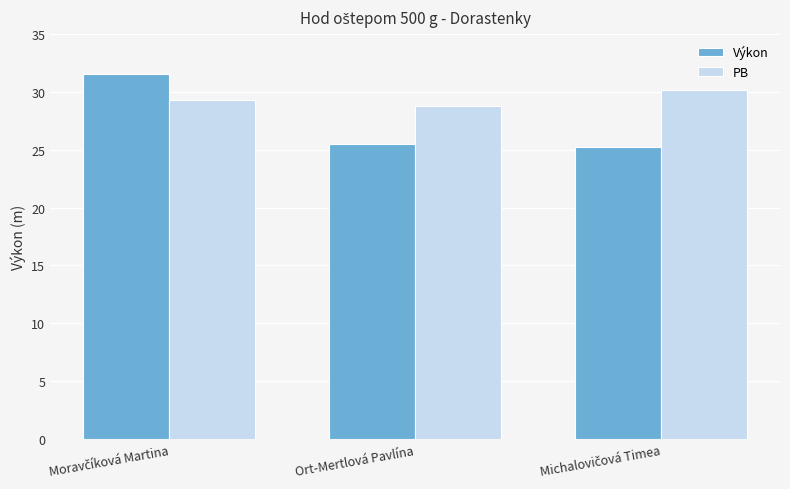

List the series in order of their overall mean, lowest first.

Výkon, PB